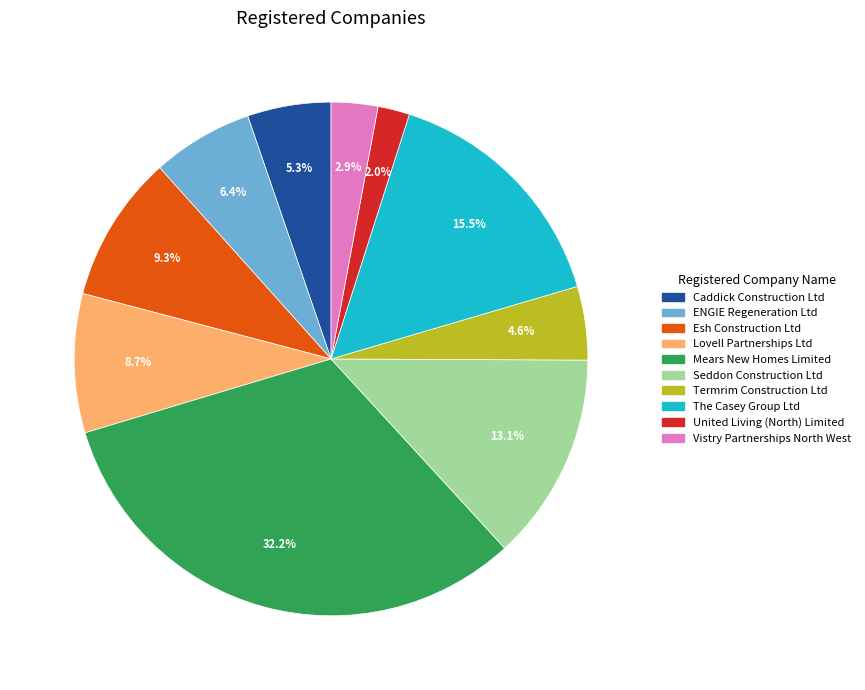

To the nearest percent, what portion does Caddick Construction Ltd represent?

5%